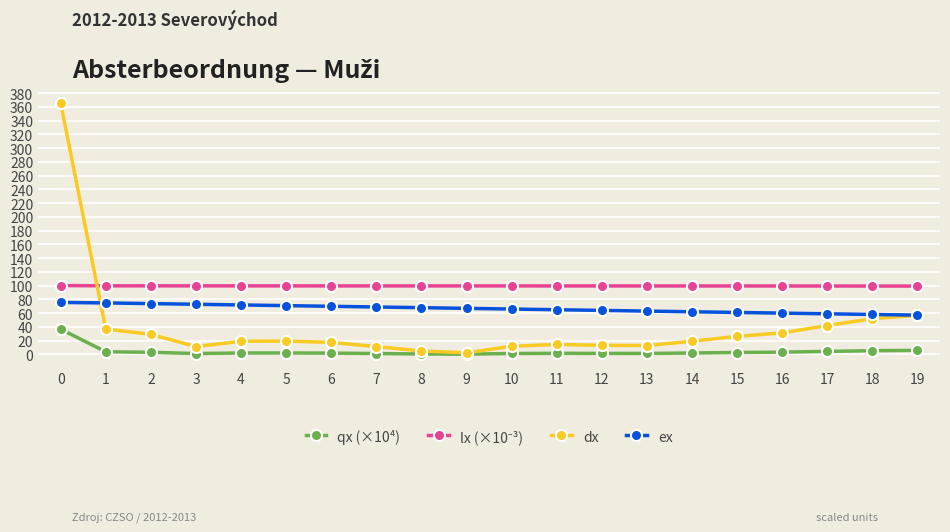

Which series has the widest spread of values?

dx